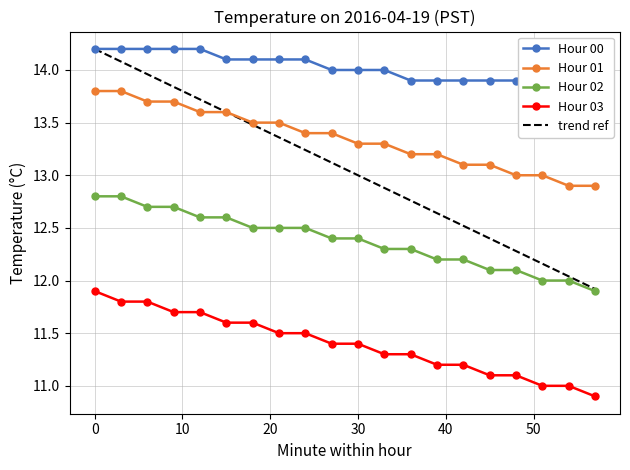

What is the maximum value for trend ref?

14.2